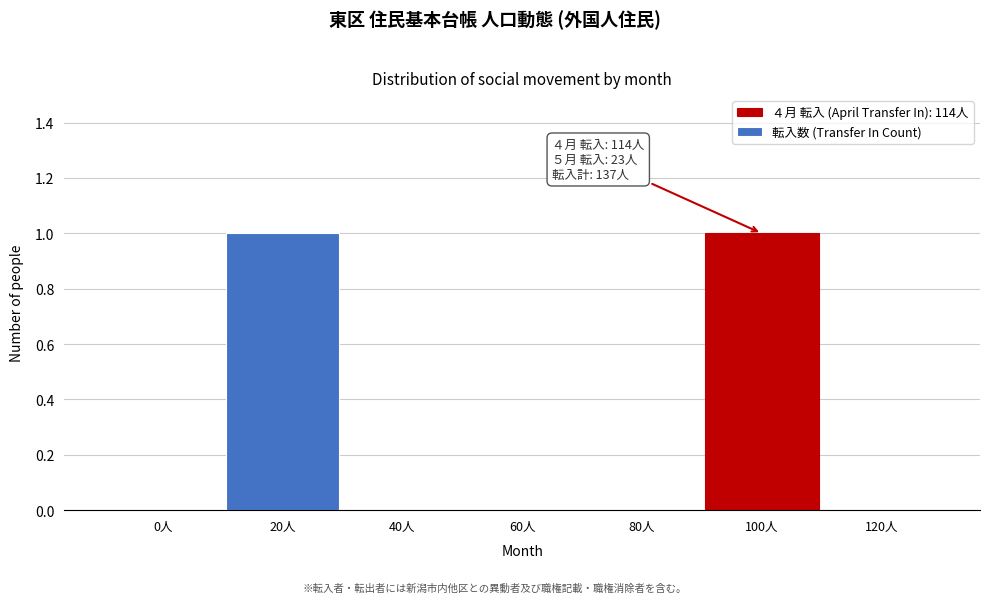

Reading right to left, what are all the values shown in this chart?

120人=0	100人=1	80人=0	60人=0	40人=0	20人=1	0人=0